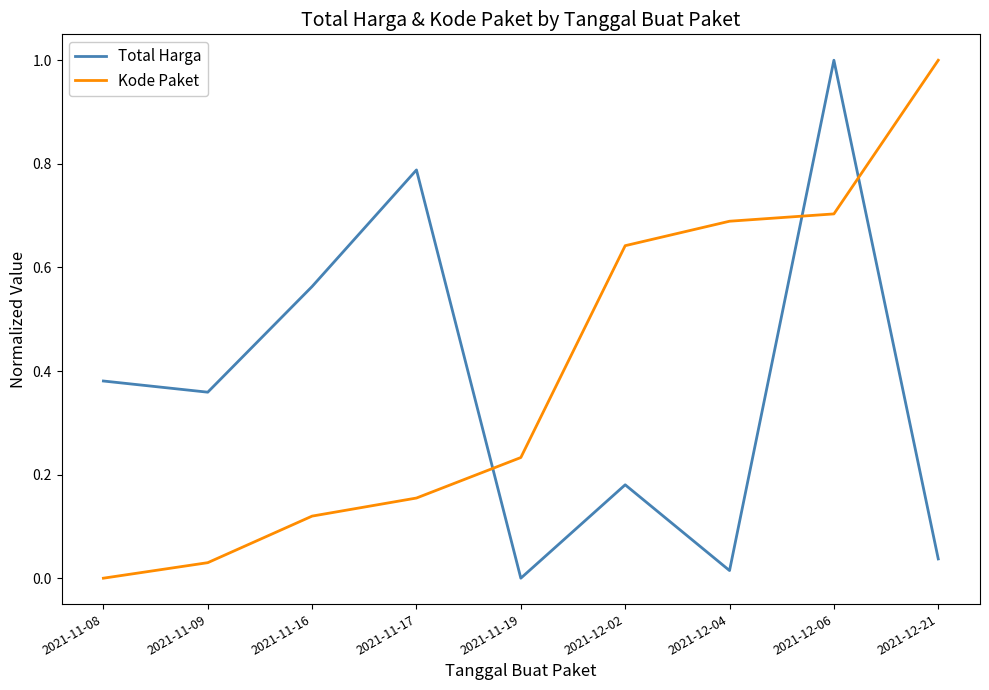

True or false: Total Harga has more than 0 points higher than both neighbors.

True